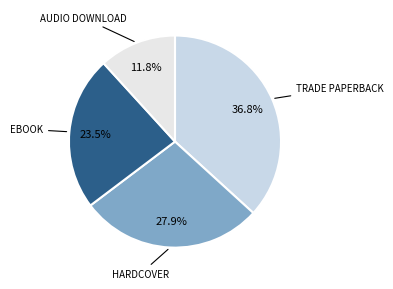

Which category has the biggest portion of the pie?

Trade Paperback